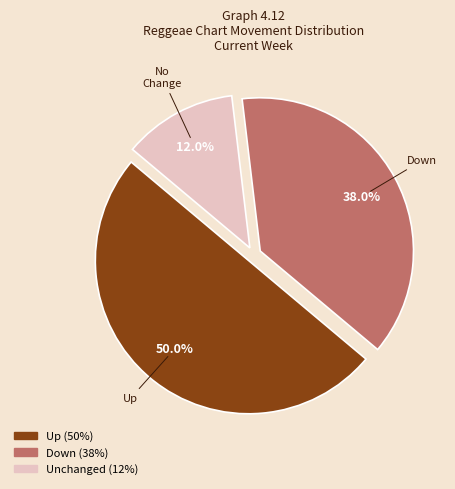

Count the number of slices in the pie.

3